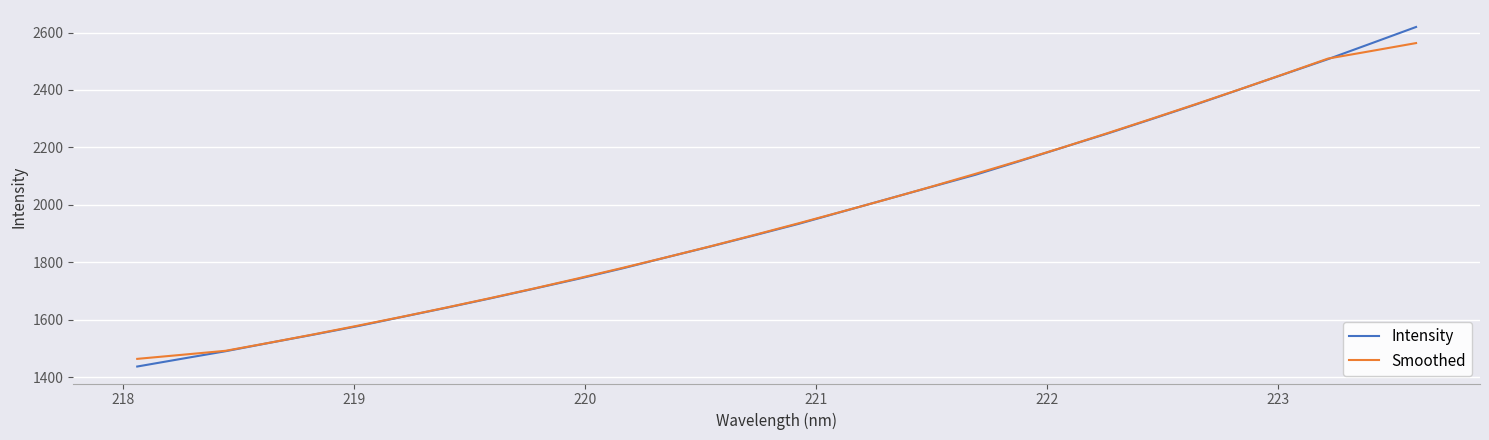

Which series has the largest range (max minus min)?

Intensity